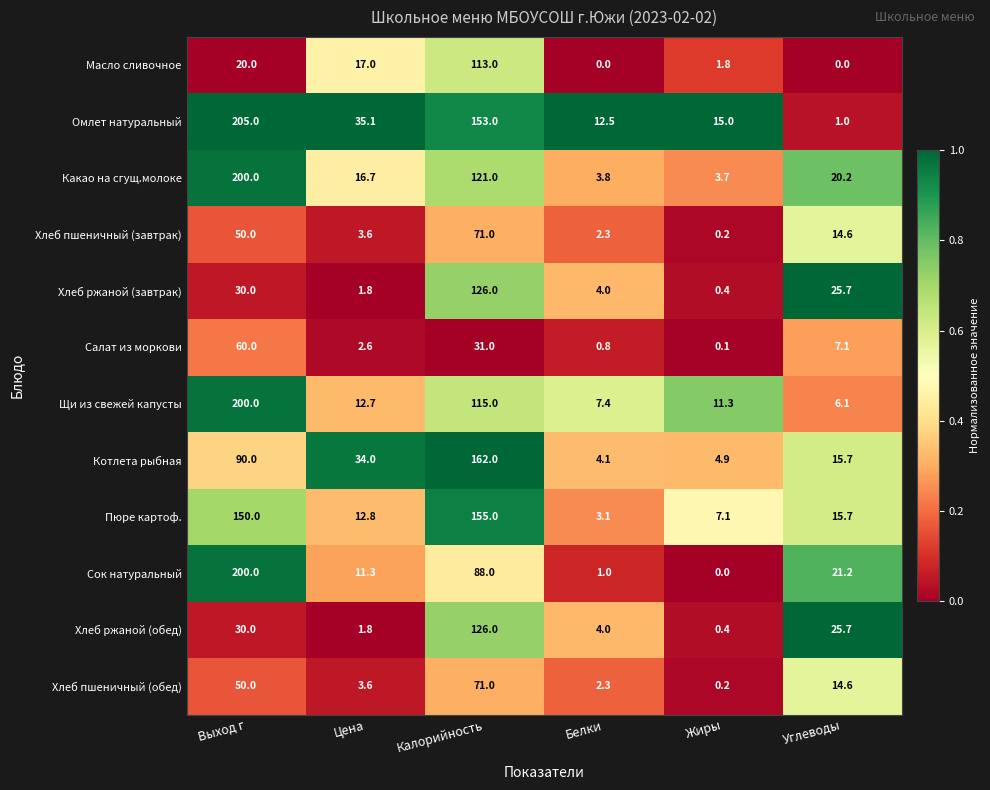

What is the difference between the Котлета рыбная values at Цена and Углеводы?

18.3